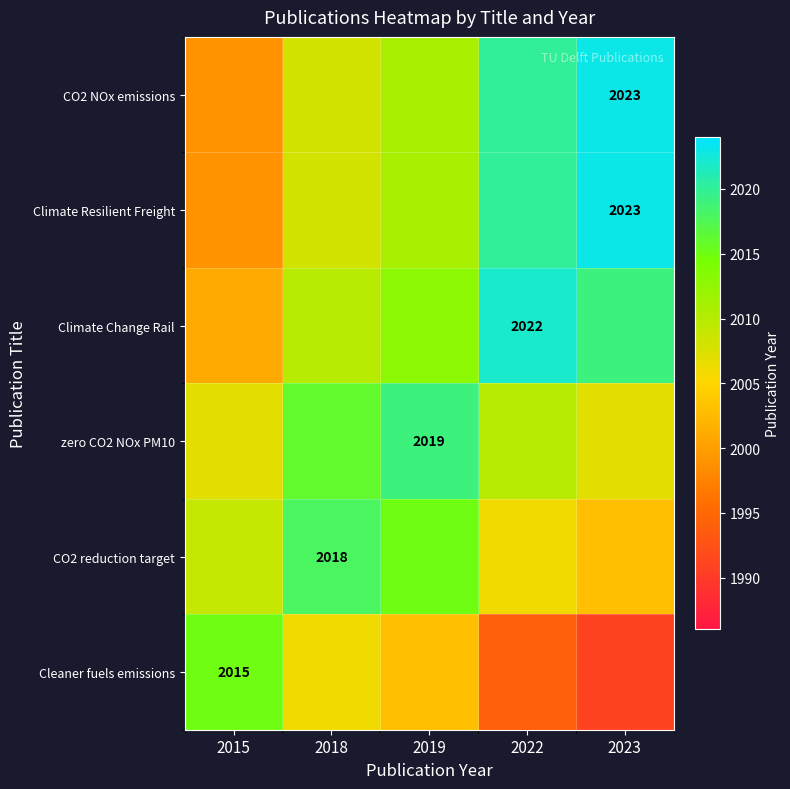

The Climate Resilient Freight series shows 1056 at 2023. True or false?

False